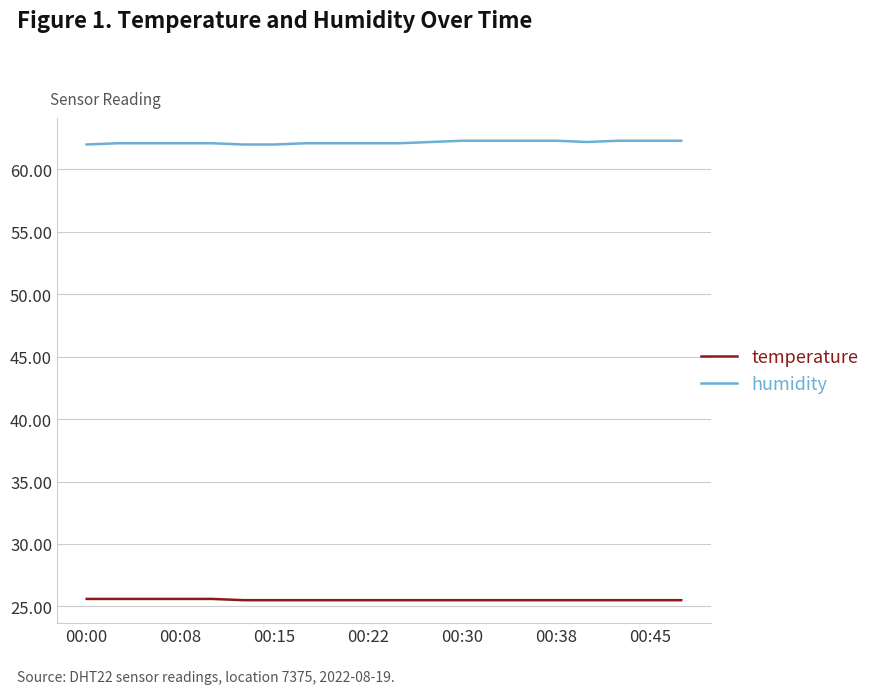

List the series in order of their peak value, highest first.

humidity, temperature